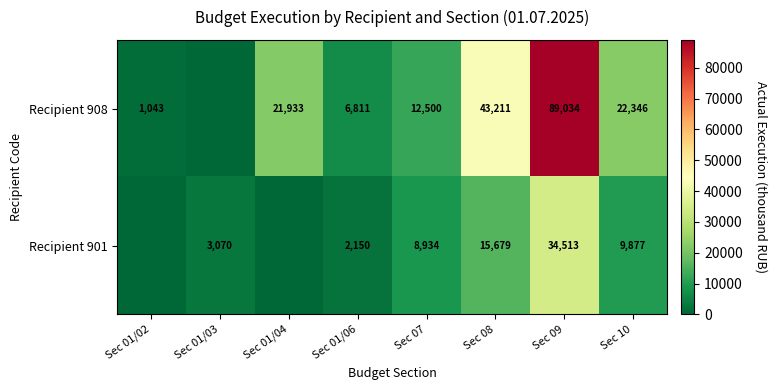

How many data points does each series have?

8